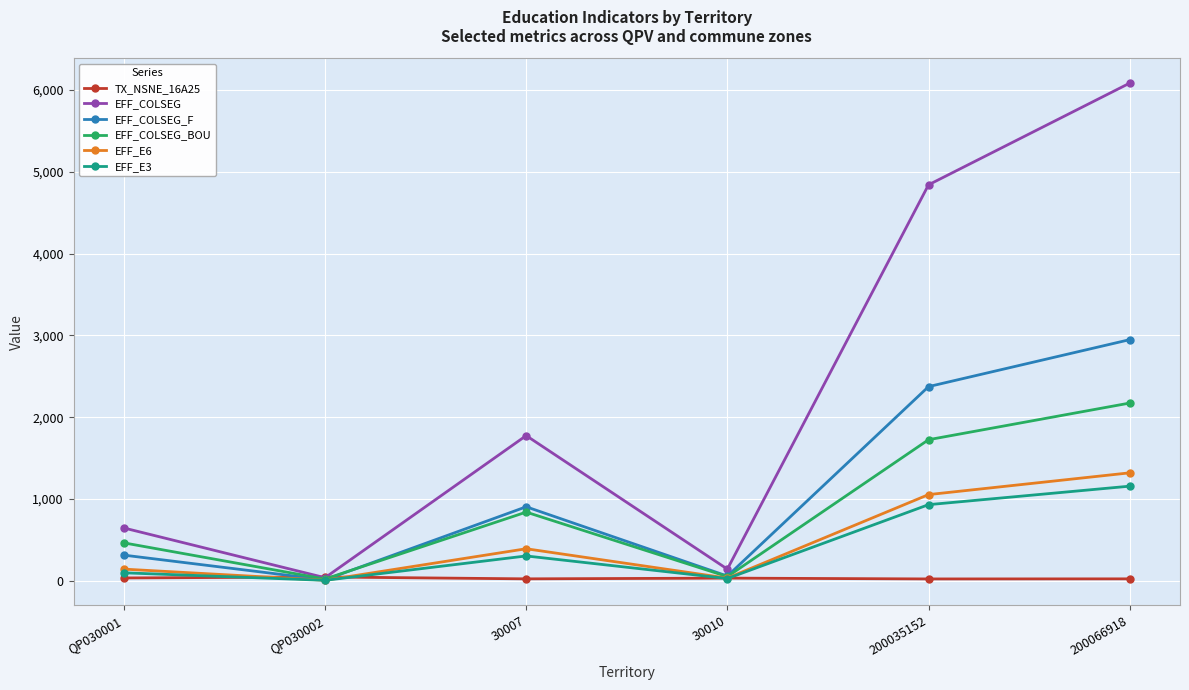

How many interior local valleys does the EFF_COLSEG_BOU series have?

2